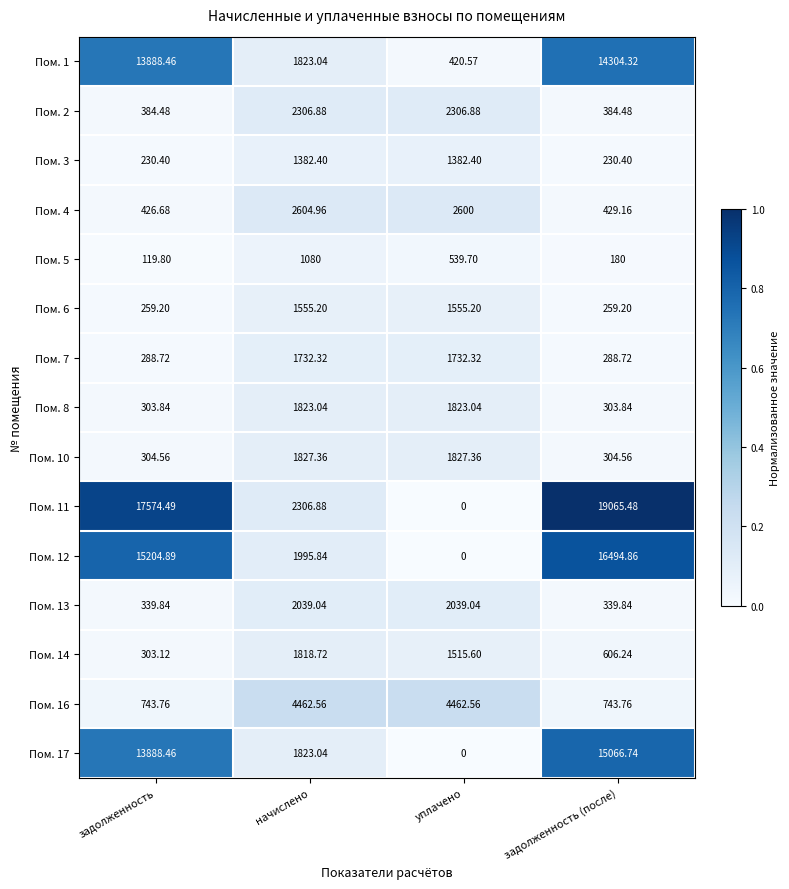

At which label does Пом. 5 first exceed 539?

начислено